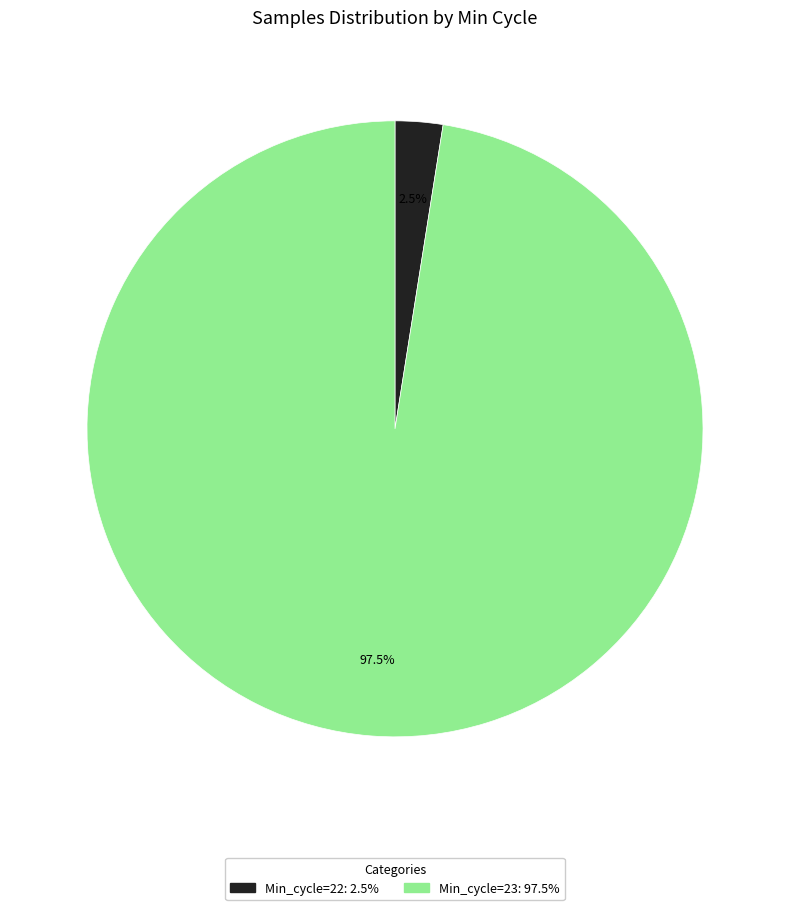

Is there a majority slice in this chart?

Yes